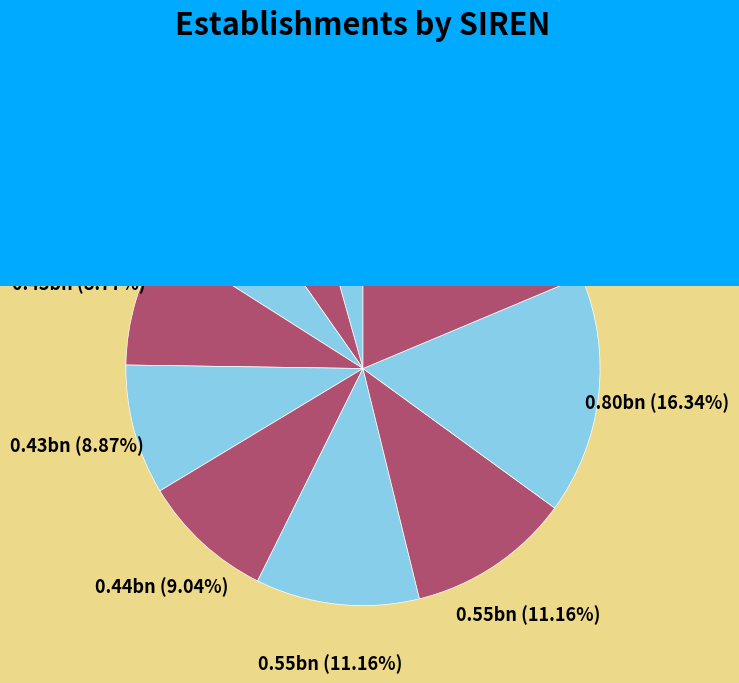

To the nearest percent, what is the average slice percentage?

10%